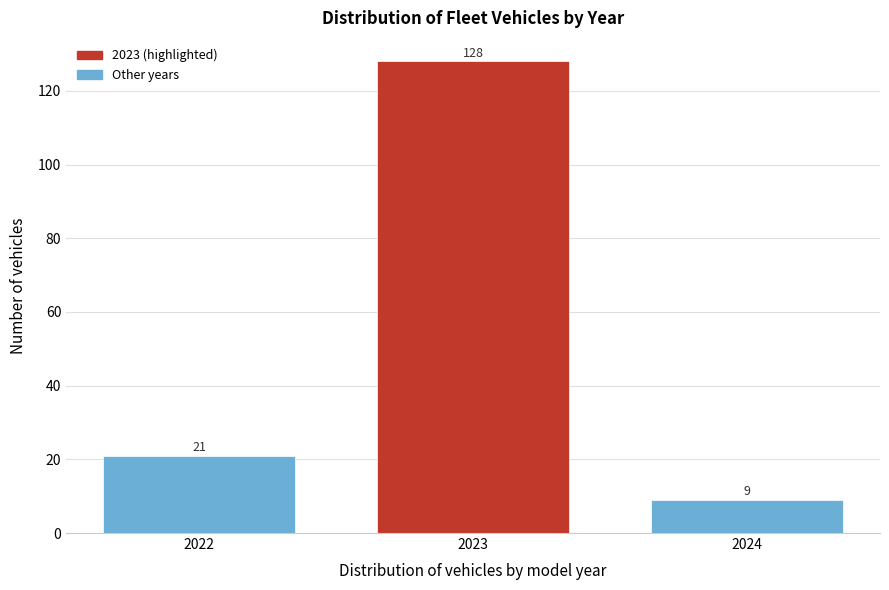

Reading left to right, what are all the values shown in this chart?

2022=21	2023=128	2024=9